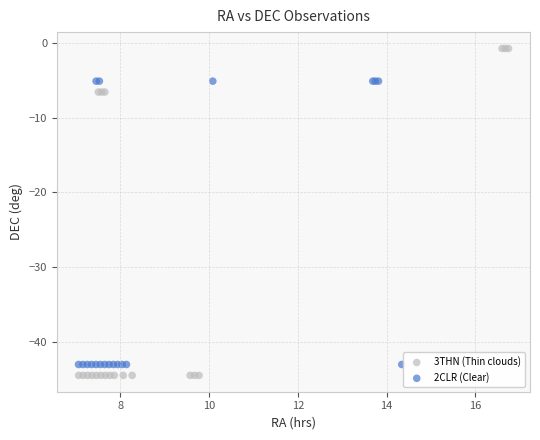

Which series reaches the maximum Y coordinate?

3THN (Thin clouds)